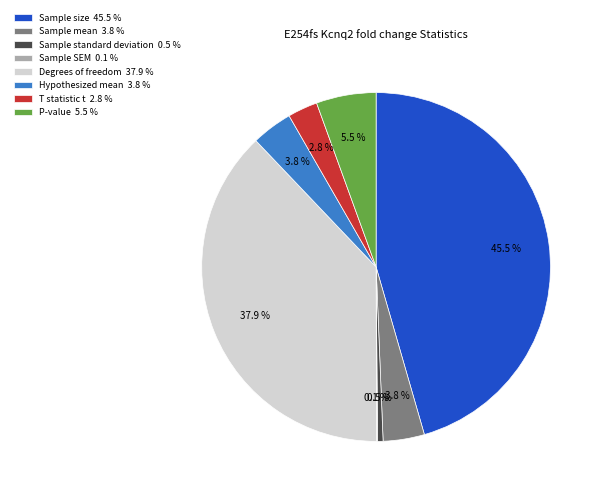

Does Sample size 45.5 % account for over 50% of the chart?

No